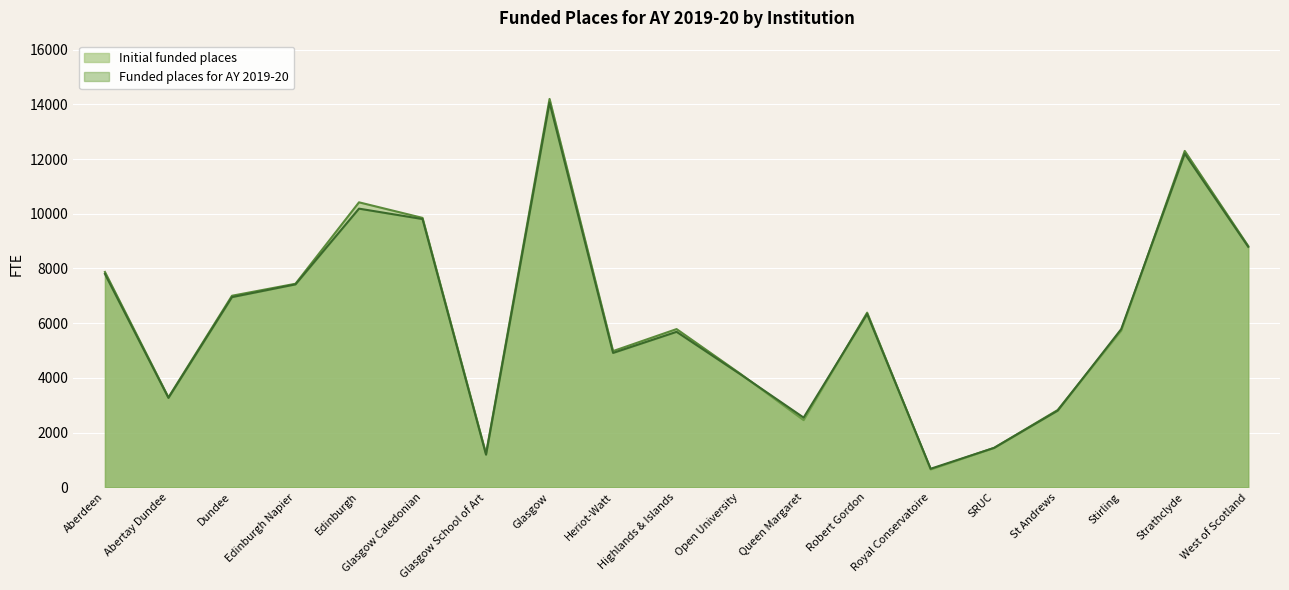

What is the approximate value of Funded places for AY 2019-20 at Glasgow?

14063.8